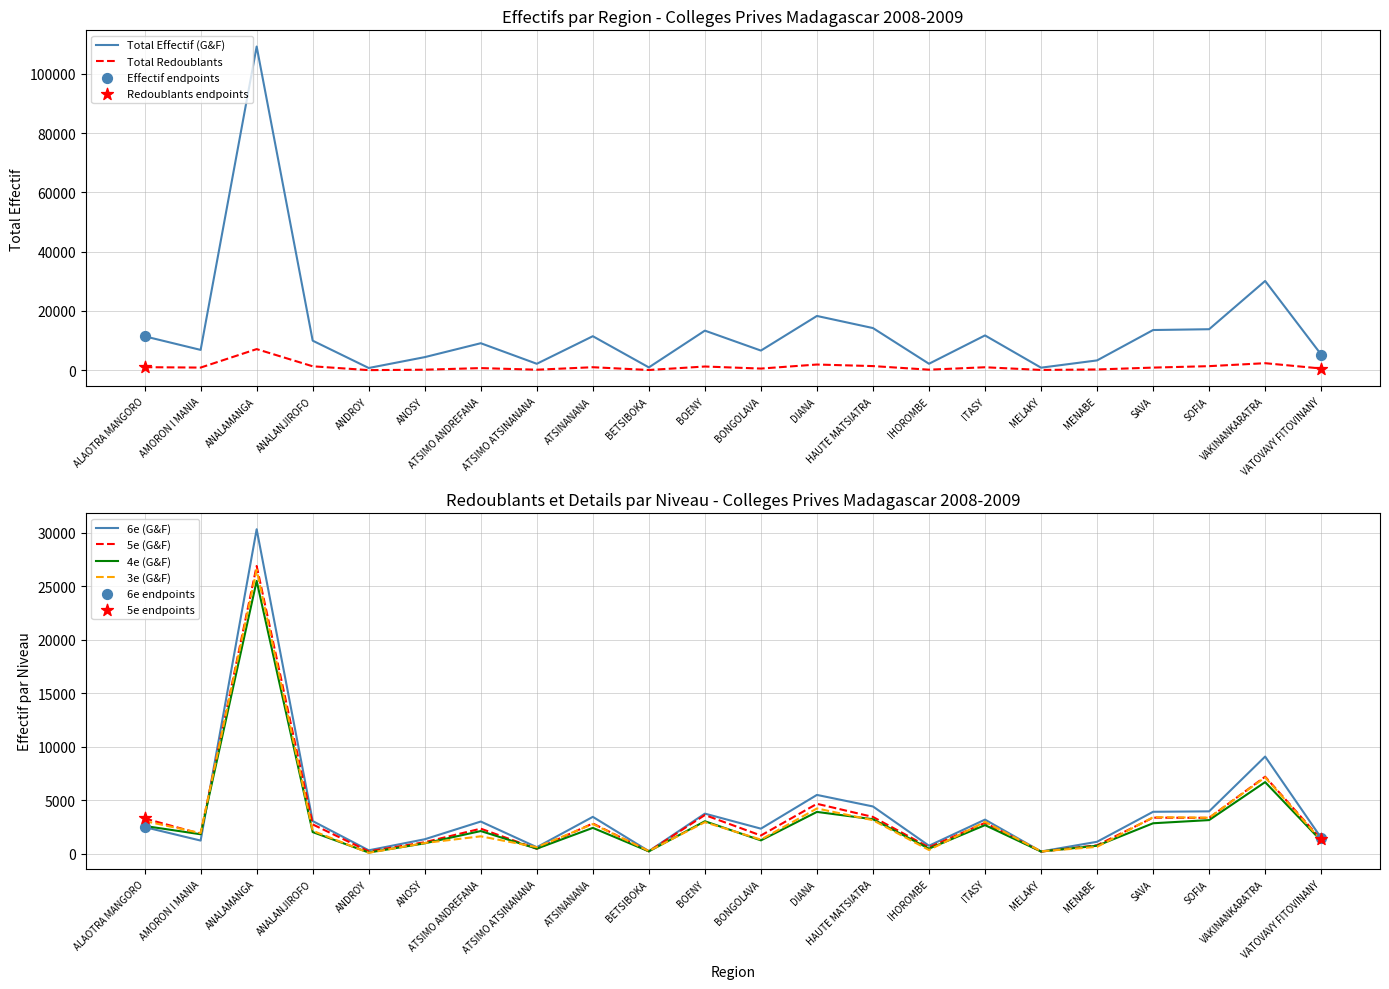

Which series reaches the maximum Y coordinate?

Total Effectif (G&F)